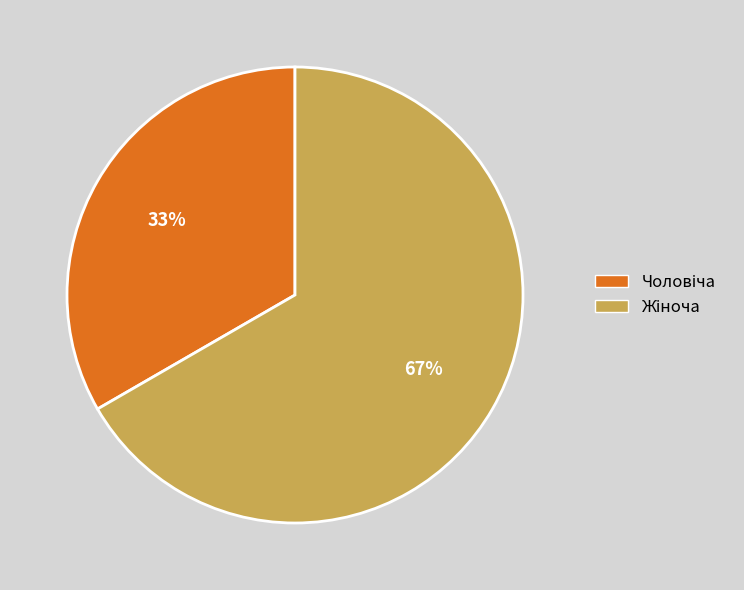

To the nearest percent, what is the average slice percentage?

50%